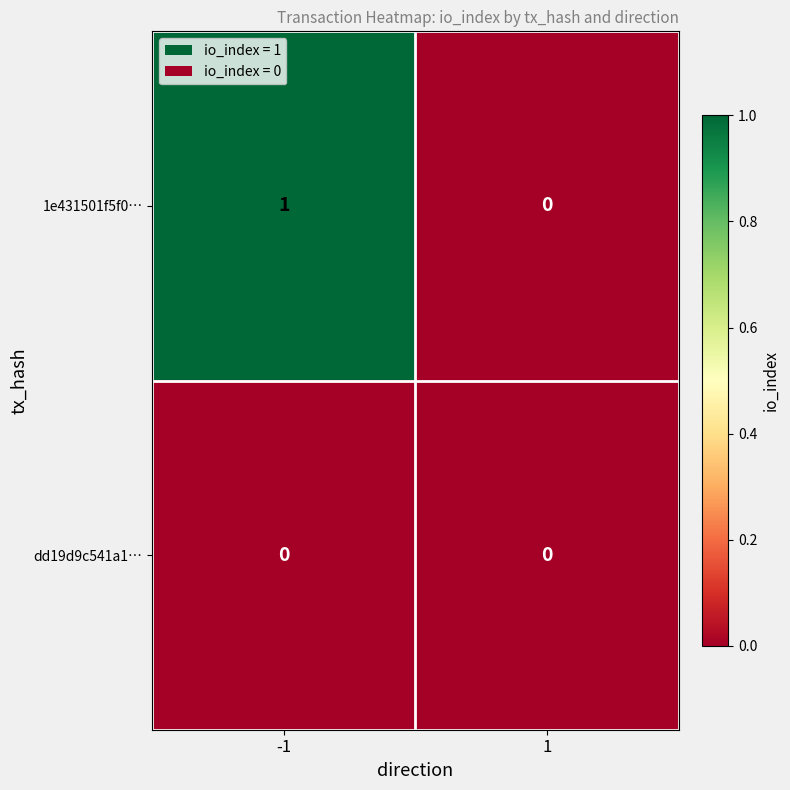

Which series has the largest range (max minus min)?

1e431501f5f0…